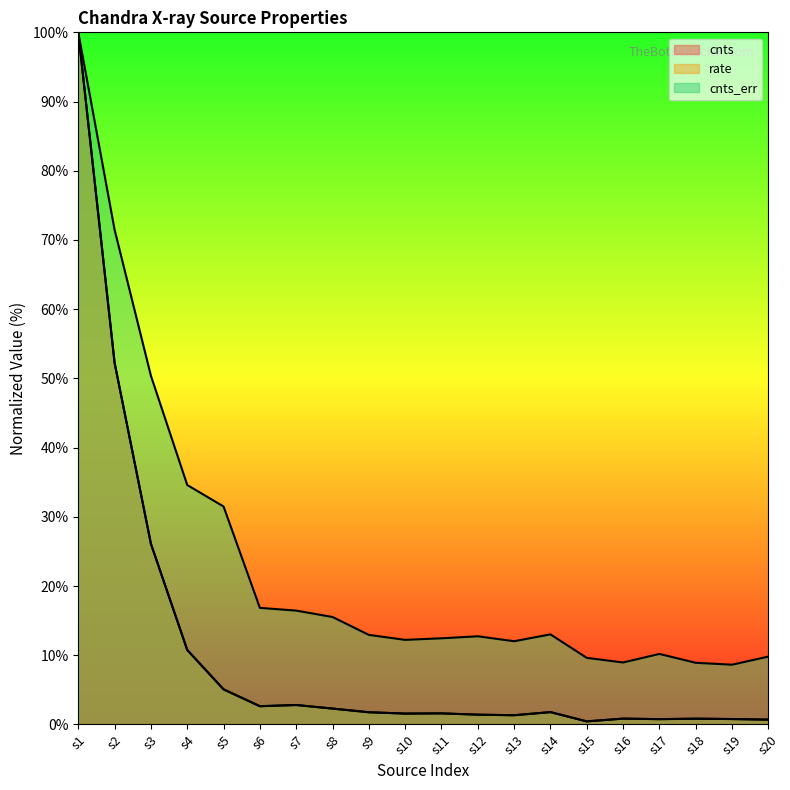

In cnts_err, how many points are higher than both neighbors (excluding endpoints)?

3